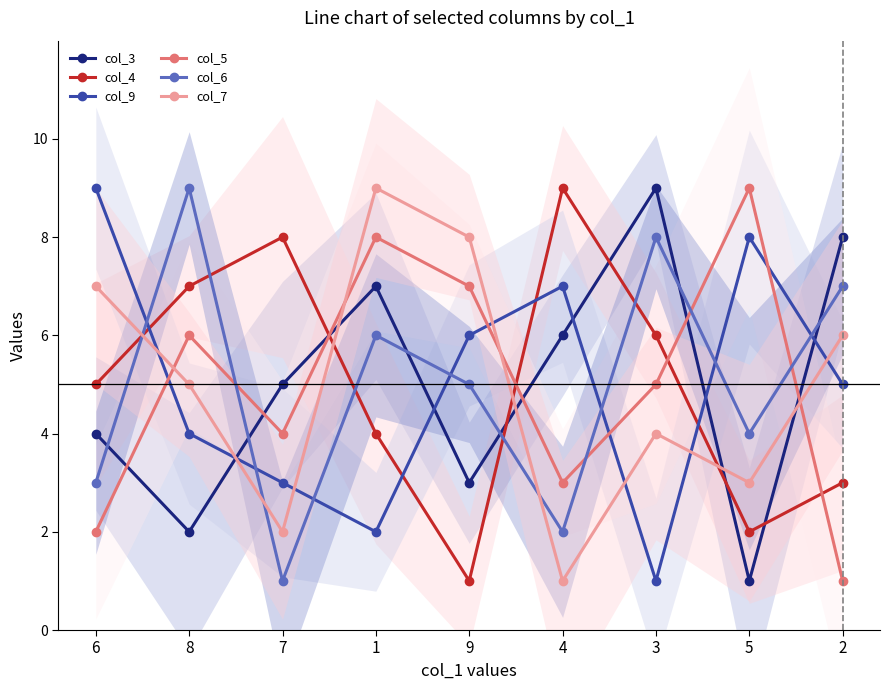

Count the number of categories in the chart.

9